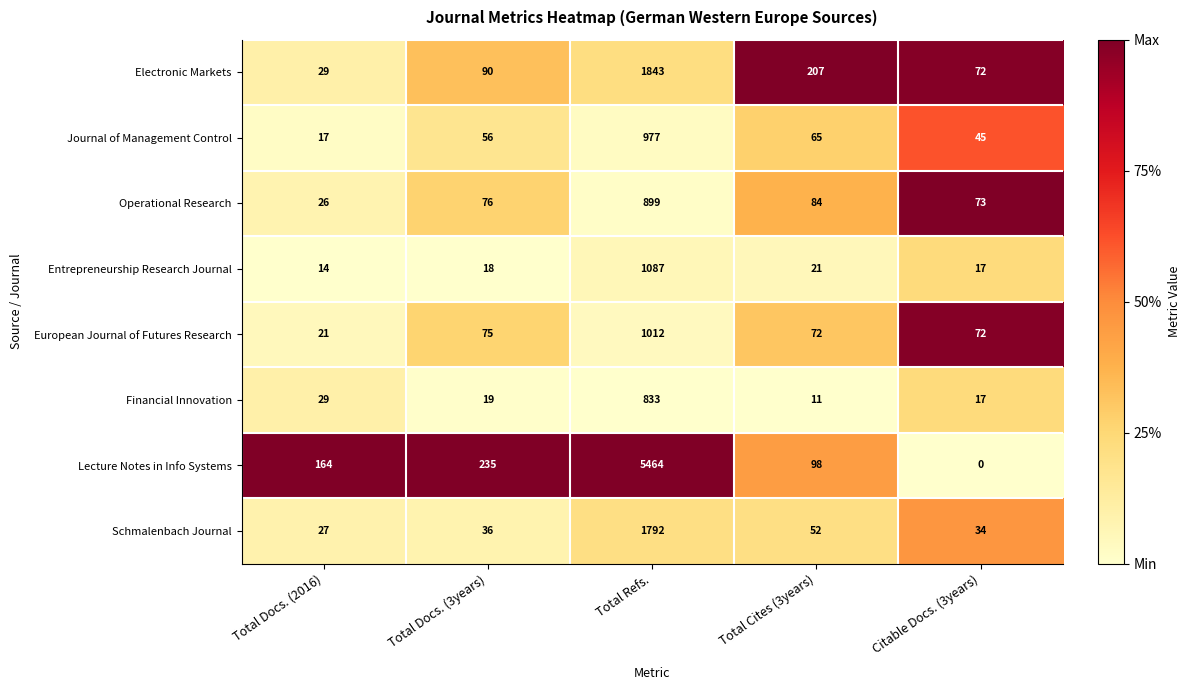

List the series in order of their peak value, highest first.

Lecture Notes in Info Systems, Electronic Markets, Schmalenbach Journal, Entrepreneurship Research Journal, European Journal of Futures Research, Journal of Management Control, Operational Research, Financial Innovation